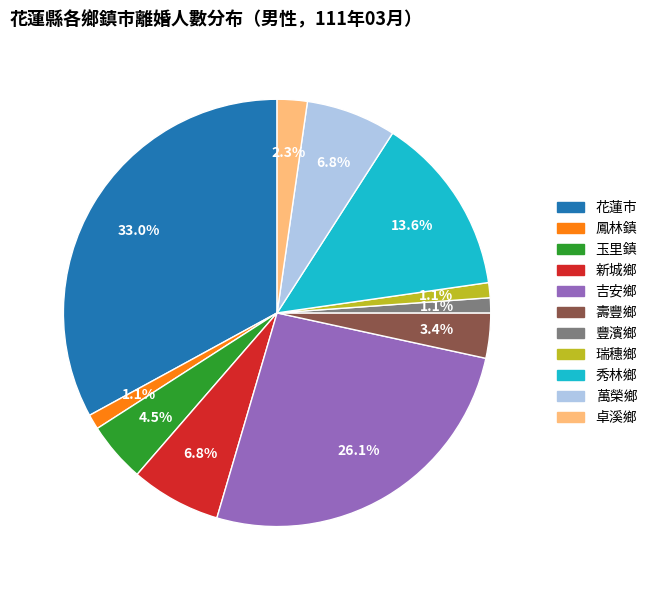

How many segments does this pie chart have?

11